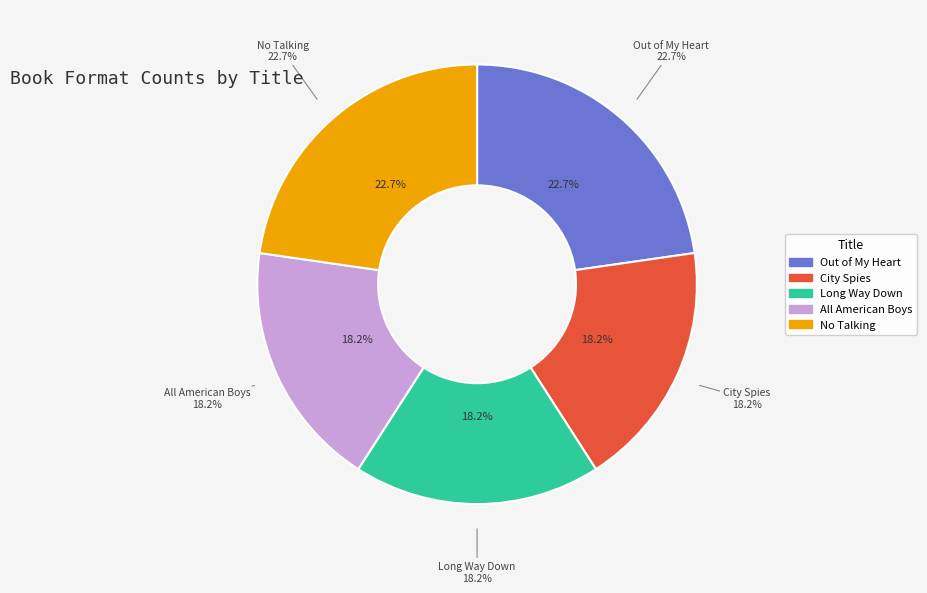

What is the largest slice in the pie chart?

Out of My Heart